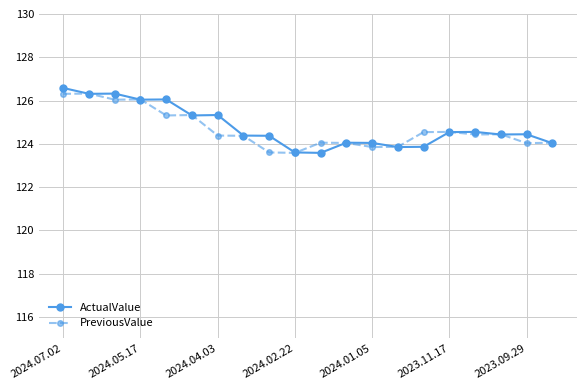

True or false: ActualValue has more than 0 points higher than both neighbors.

True